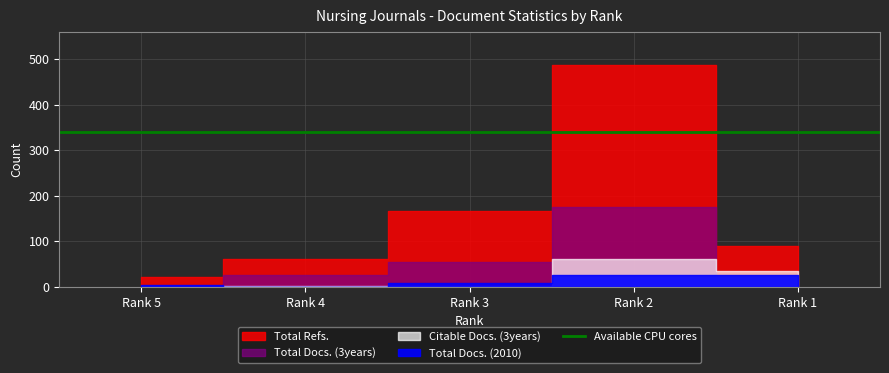

How many distinct data groups are displayed?

4